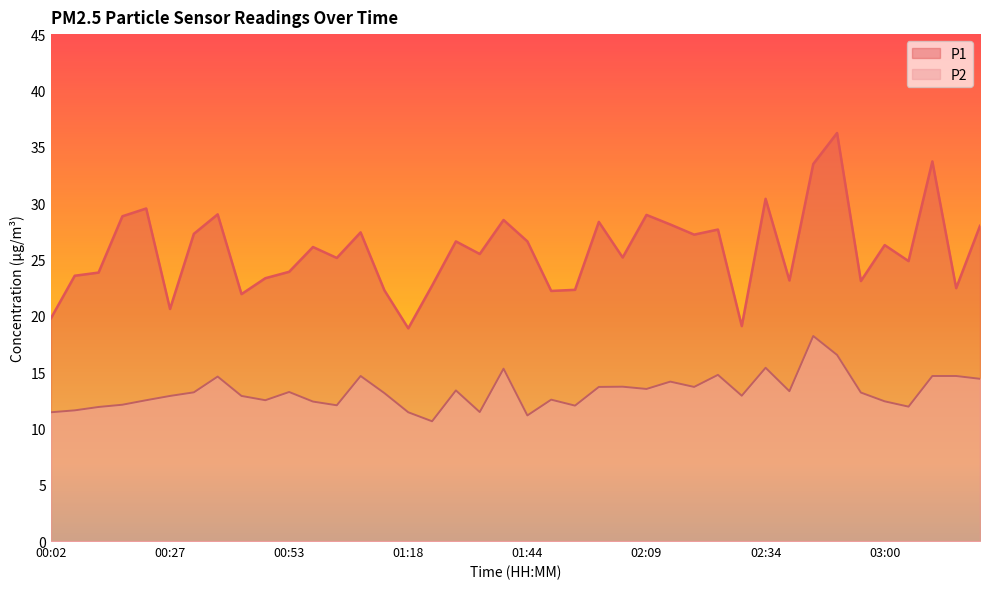

What is the value of the P1 point at the 16th from the left?

18.9